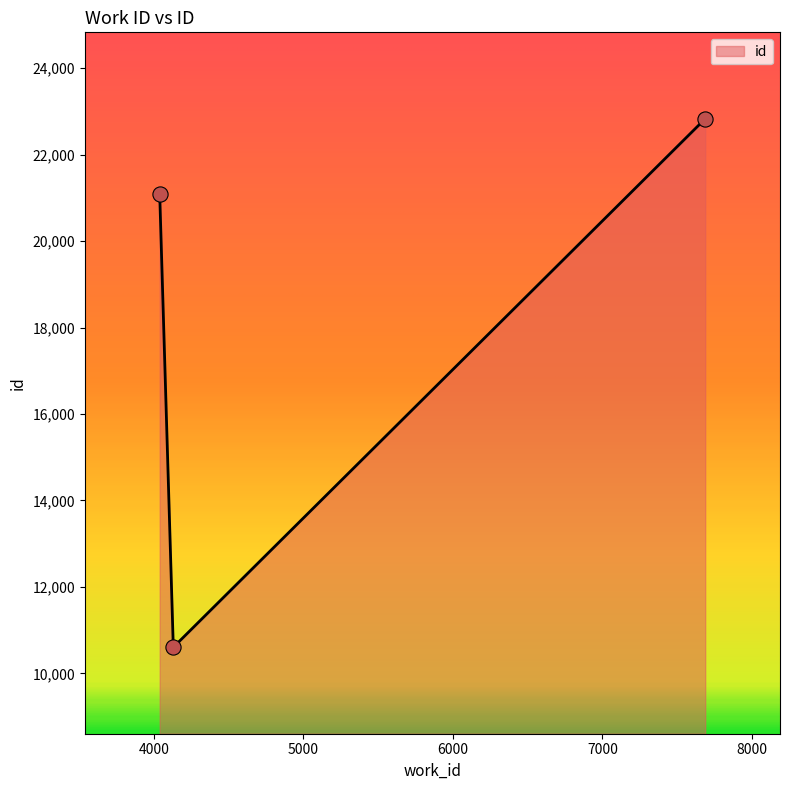

What is the smallest value displayed?

10602